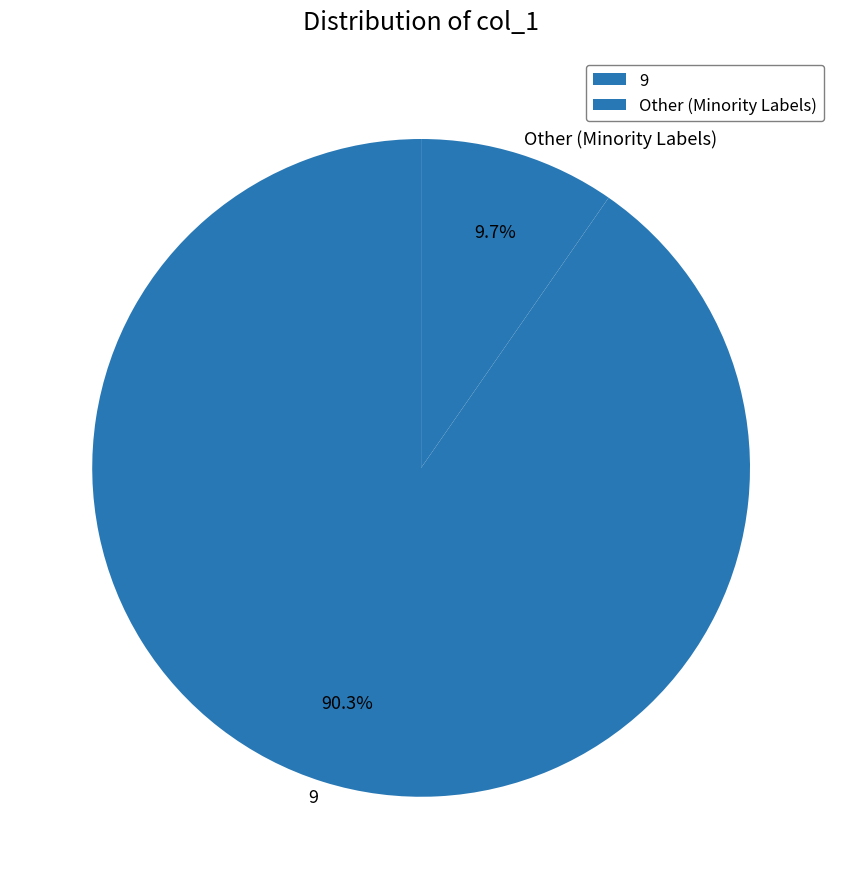

Which has a higher value, 9 or Other (Minority Labels)?

9